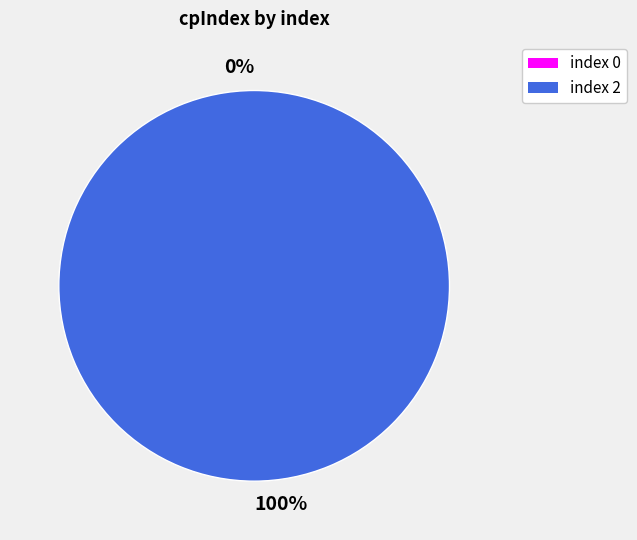

How many segments does this pie chart have?

2